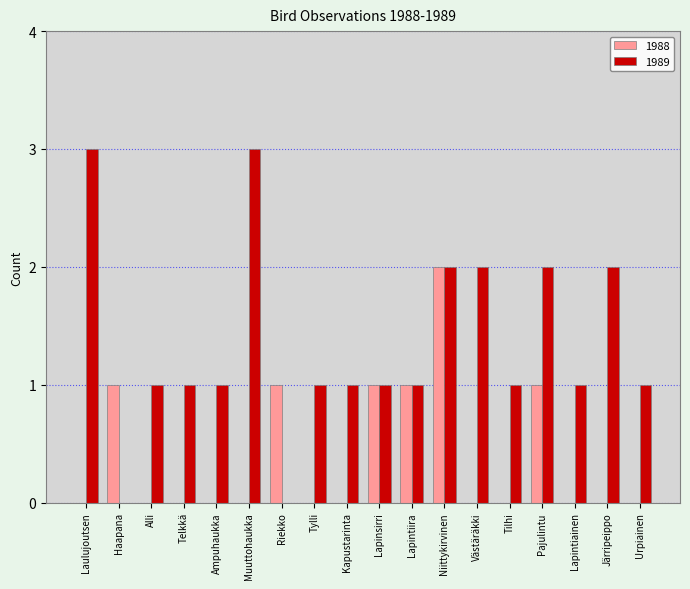

Which series has the largest total across all categories?

1989